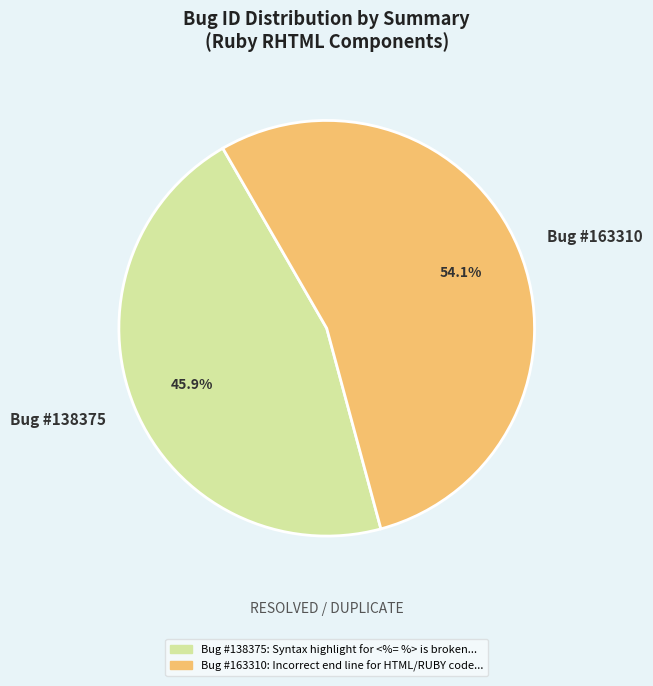

Does any single category account for the majority?

Yes